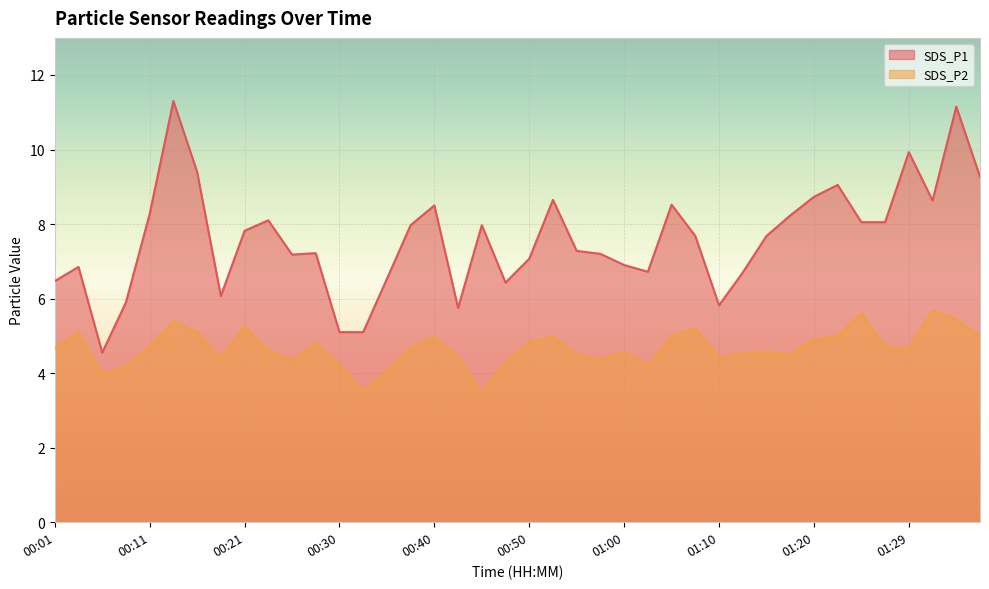

Reading left to right, what are all the values shown in this chart?

SDS_P1: 6.5	6.8	4.5	5.9	8.3	11.3	9.4	6.1	7.8	8.1	7.2	7.2	5.1	5.1	6.5	8.0	8.5	5.8	8.0	6.4	7.1	8.7	7.3	7.2	6.9	6.7	8.5	7.7	5.8	6.7	7.7	8.2	8.7	9.1	8.1	8.1	9.9	8.6	11.2	9.3
SDS_P2: 4.7	5.1	4.0	4.2	4.7	5.4	5.1	4.4	5.2	4.6	4.3	4.8	4.2	3.5	4.0	4.7	5.0	4.4	3.5	4.3	4.8	5.0	4.5	4.3	4.6	4.2	5.0	5.2	4.4	4.5	4.6	4.5	4.9	5.0	5.6	4.7	4.7	5.7	5.5	5.0